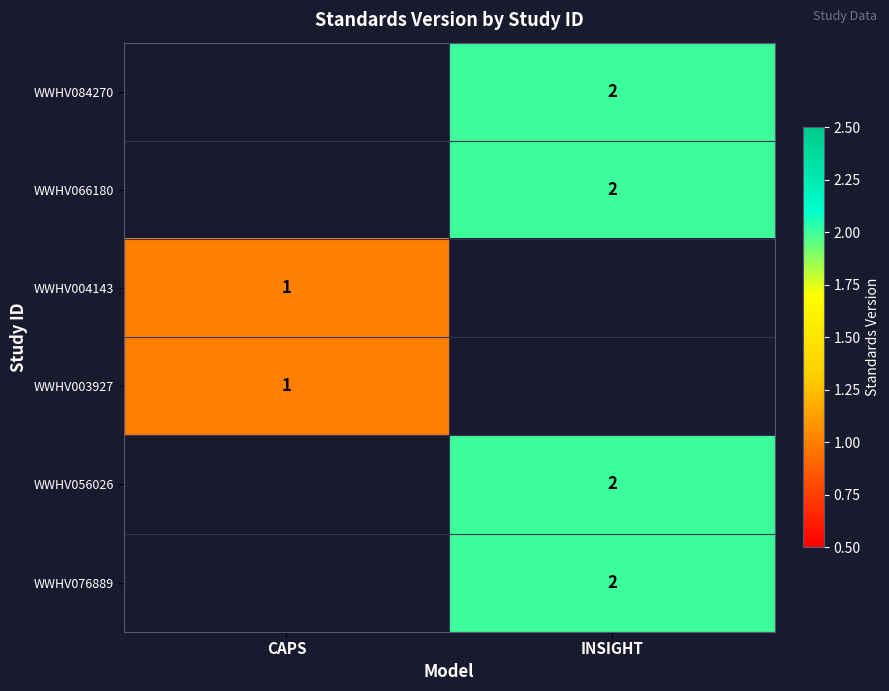

Which has a higher value, CAPS or INSIGHT?

INSIGHT